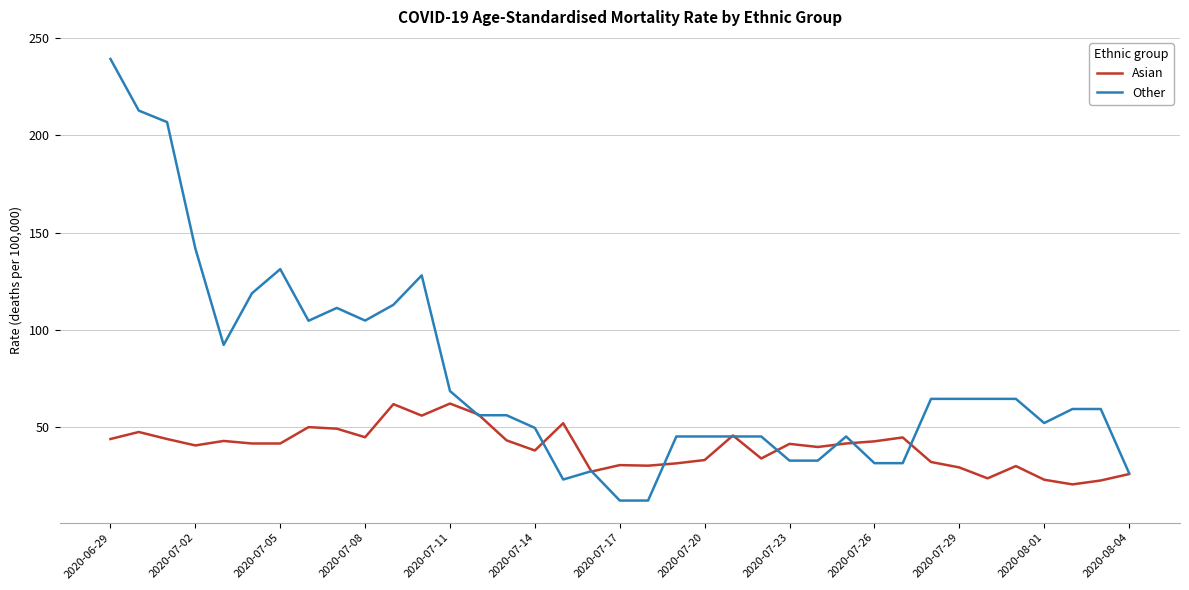

Which series has the largest total across all categories?

Other